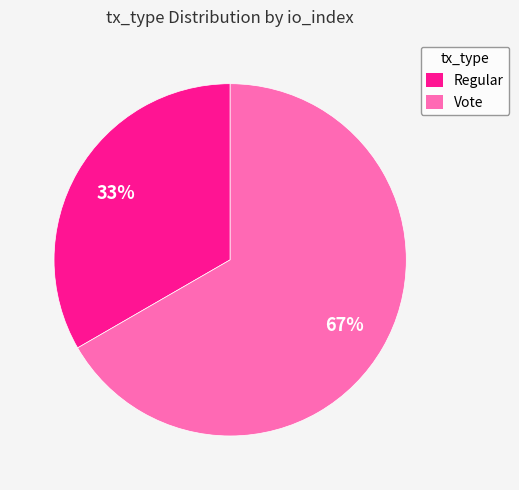

What is the majority slice?

Vote